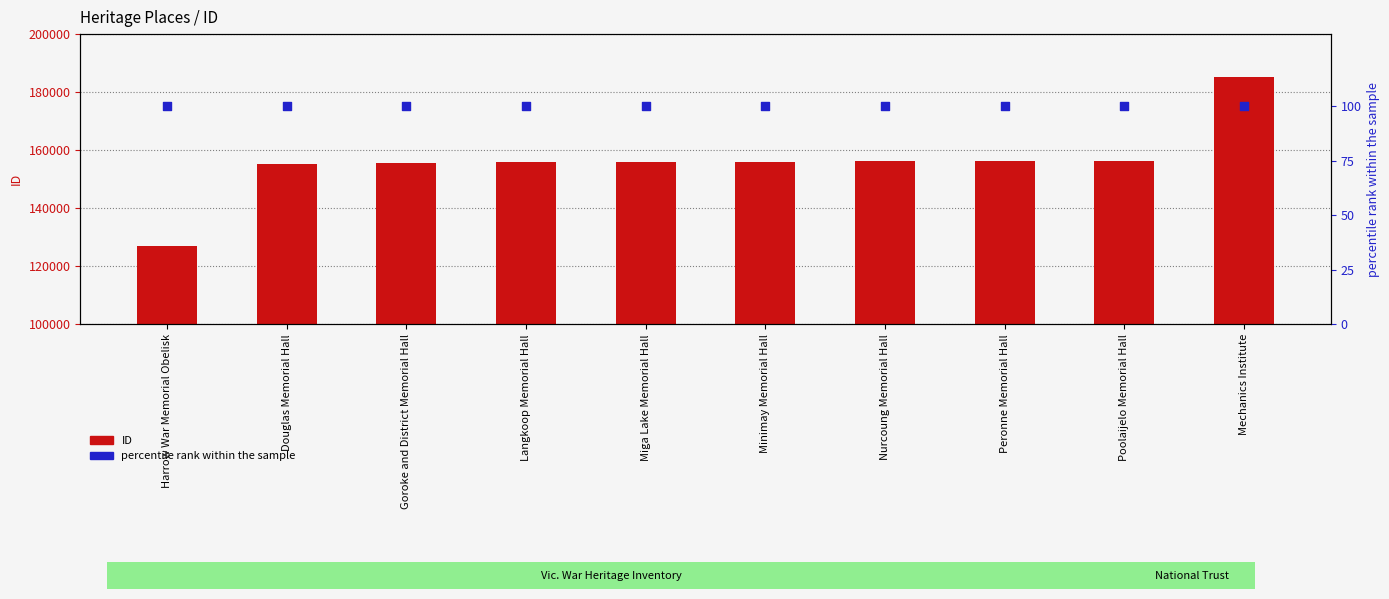

What are all the series names shown in the legend?

ID, percentile rank within the sample